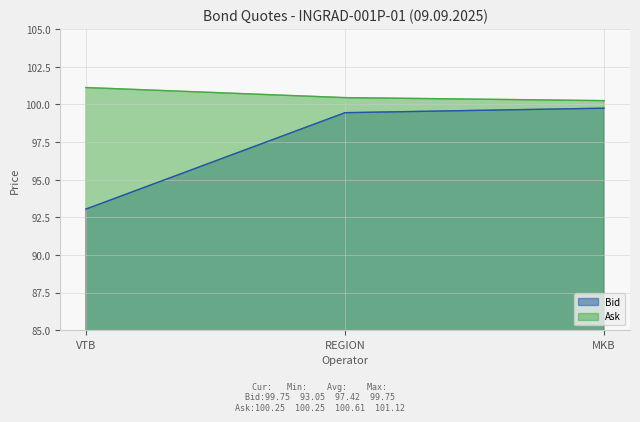

Reading left to right, extract all data points from this chart.

Bid: VTB=93.0	REGION=99.5	MKB=99.8
Ask: VTB=101.1	REGION=100.5	MKB=100.2